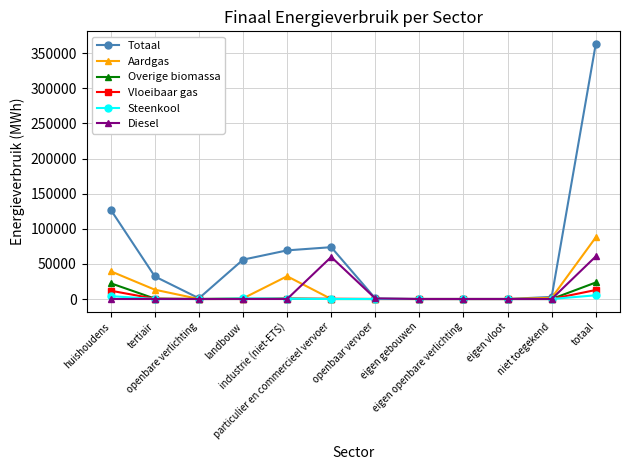

True or false: Aardgas has more than 0 points higher than both neighbors.

True